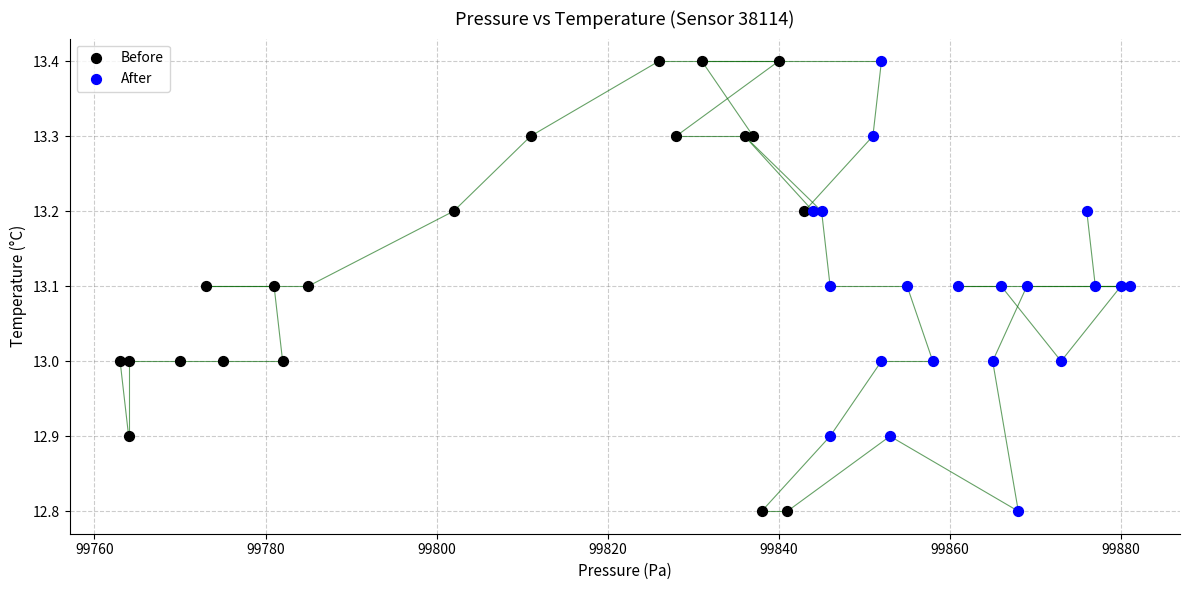

What are all the series names shown in the legend?

Before, After